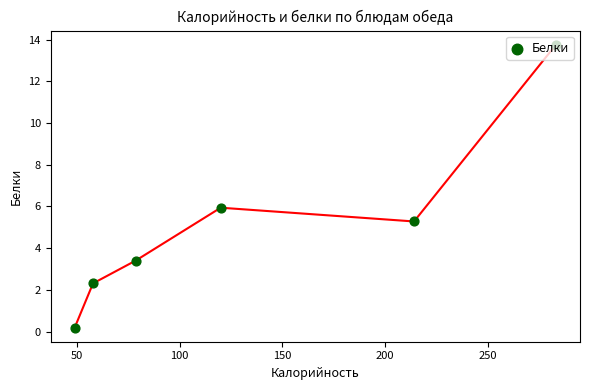

Which has a higher value, 250 or 50?

250